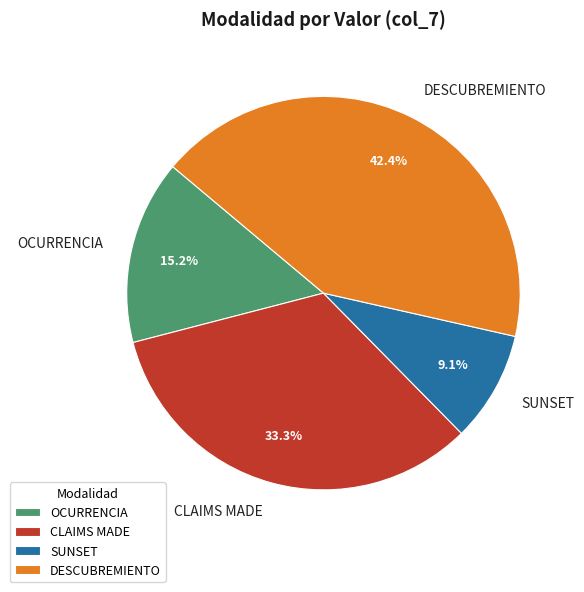

Is there any slice that represents more than half of the pie?

No